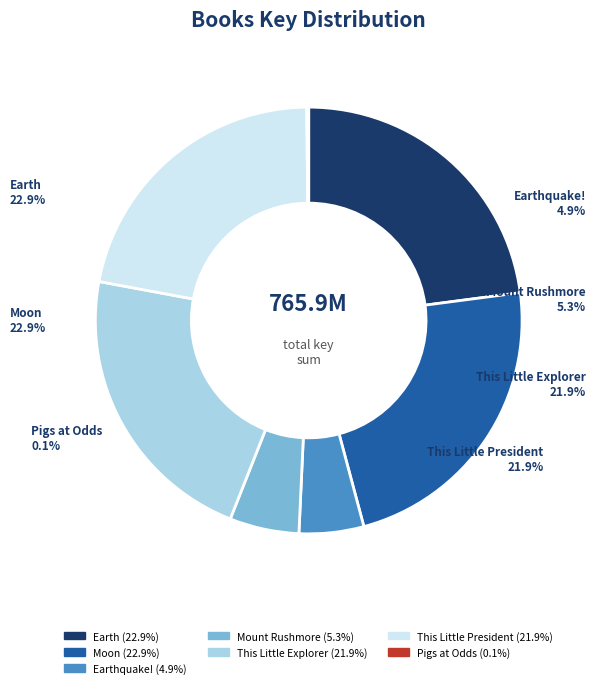

True or false: This Little President accounts for 22% of the total.

True